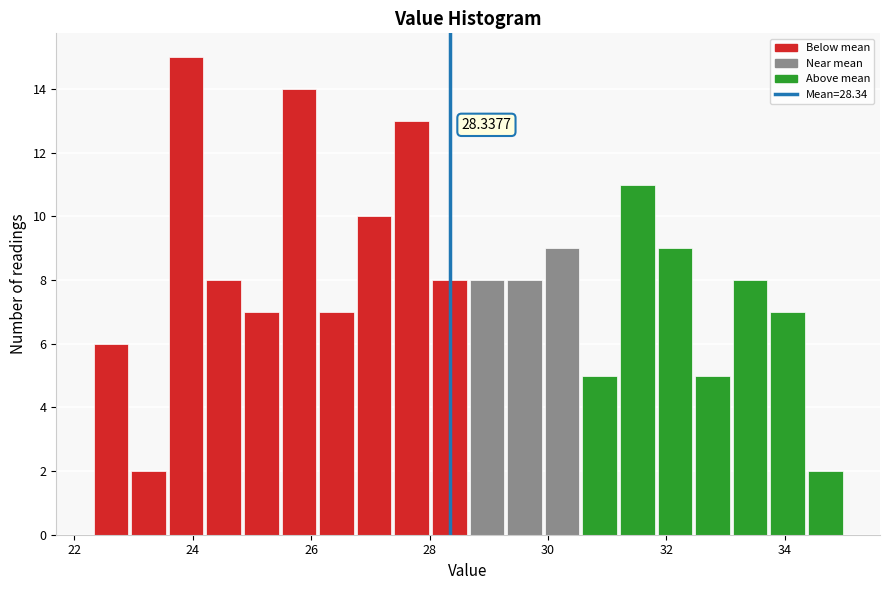

Read against the x-axis, roughly where is the centre of the tallest bar?

23.8